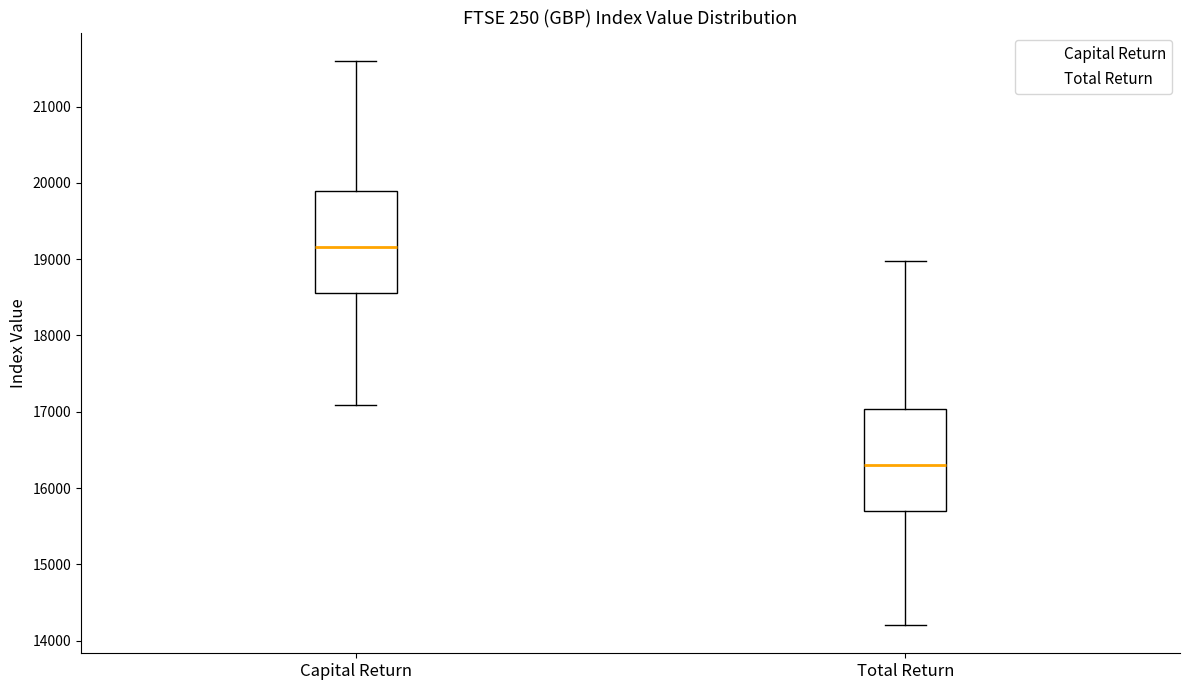

Reading left to right, transcribe this box plot: for each box, give where its median line is, the range the box spans, and where its two whiskers end, as read against the y-axis. The values are not printed on the chart, so give them approximately, as read against the axis.

Capital Return: median 19200, box 18600 to 19900, whiskers 17100 to 21600
Total Return: median 16300, box 15700 to 17000, whiskers 14200 to 19000